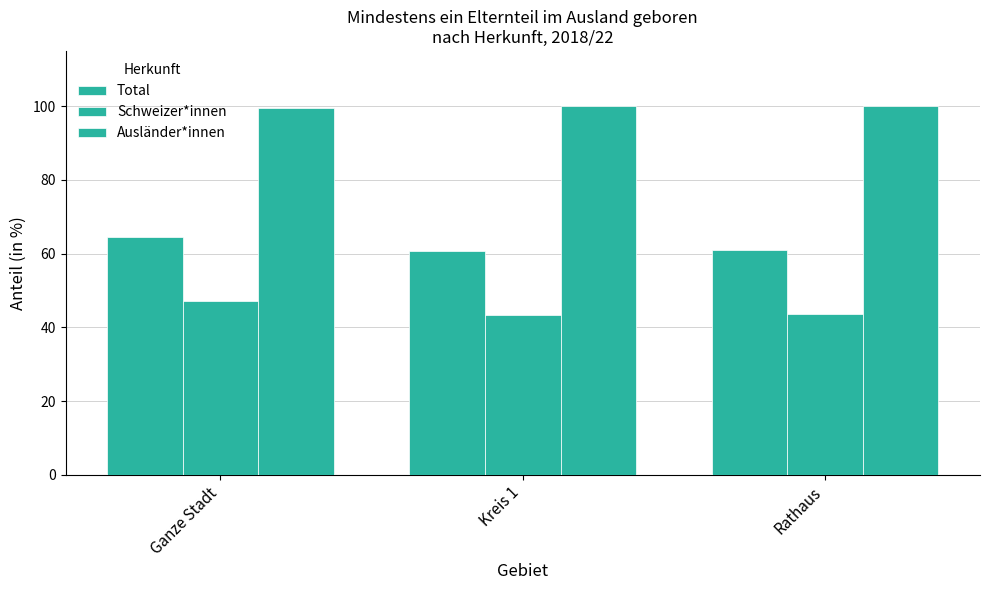

What is the maximum value for Schweizer*innen?

47.1